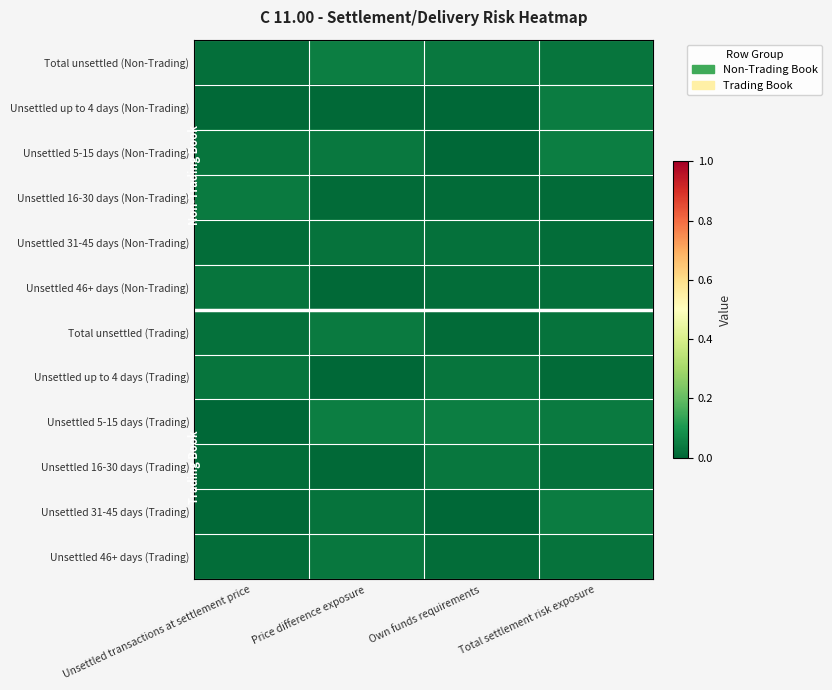

Reading right to left, extract all data points from this chart.

Total unsettled (Non-Trading): Total settlement risk exposure=0.0	Own funds requirements=0.0	Price difference exposure=0.0	Unsettled transactions at settlement price=0.0
Unsettled up to 4 days (Non-Trading): Total settlement risk exposure=0.0	Own funds requirements=0.0	Price difference exposure=0.0	Unsettled transactions at settlement price=0.0
Unsettled 5-15 days (Non-Trading): Total settlement risk exposure=0.0	Own funds requirements=0.0	Price difference exposure=0.0	Unsettled transactions at settlement price=0.0
Unsettled 16-30 days (Non-Trading): Total settlement risk exposure=0.0	Own funds requirements=0.0	Price difference exposure=0.0	Unsettled transactions at settlement price=0.0
Unsettled 31-45 days (Non-Trading): Total settlement risk exposure=0.0	Own funds requirements=0.0	Price difference exposure=0.0	Unsettled transactions at settlement price=0.0
Unsettled 46+ days (Non-Trading): Total settlement risk exposure=0.0	Own funds requirements=0.0	Price difference exposure=0.0	Unsettled transactions at settlement price=0.0
Total unsettled (Trading): Total settlement risk exposure=0.0	Own funds requirements=0.0	Price difference exposure=0.0	Unsettled transactions at settlement price=0.0
Unsettled up to 4 days (Trading): Total settlement risk exposure=0.0	Own funds requirements=0.0	Price difference exposure=0.0	Unsettled transactions at settlement price=0.0
Unsettled 5-15 days (Trading): Total settlement risk exposure=0.0	Own funds requirements=0.0	Price difference exposure=0.0	Unsettled transactions at settlement price=0.0
Unsettled 16-30 days (Trading): Total settlement risk exposure=0.0	Own funds requirements=0.0	Price difference exposure=0.0	Unsettled transactions at settlement price=0.0
Unsettled 31-45 days (Trading): Total settlement risk exposure=0.0	Own funds requirements=0.0	Price difference exposure=0.0	Unsettled transactions at settlement price=0.0
Unsettled 46+ days (Trading): Total settlement risk exposure=0.0	Own funds requirements=0.0	Price difference exposure=0.0	Unsettled transactions at settlement price=0.0